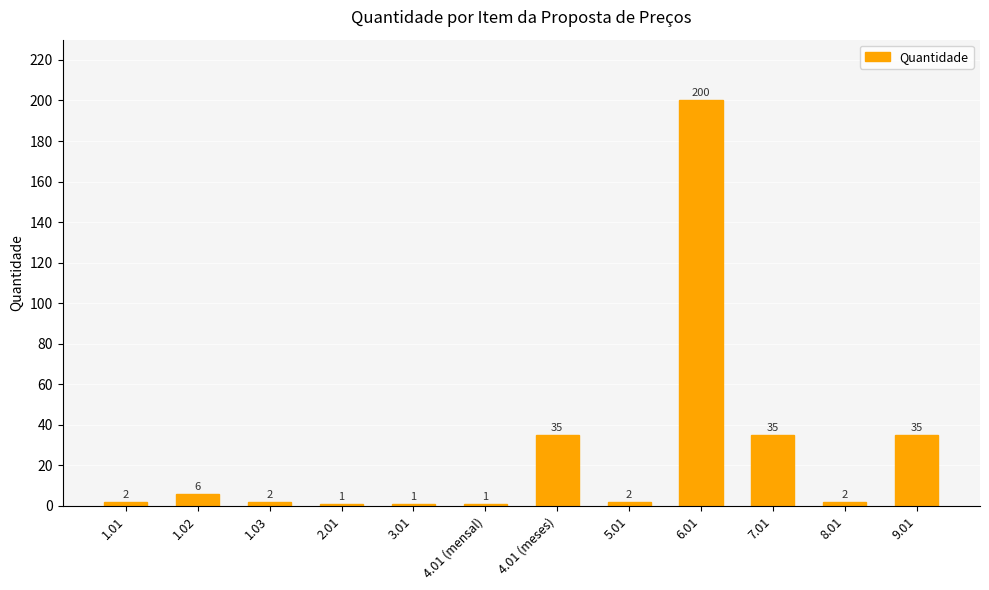

What is the value of the 4th bar from the left?

1